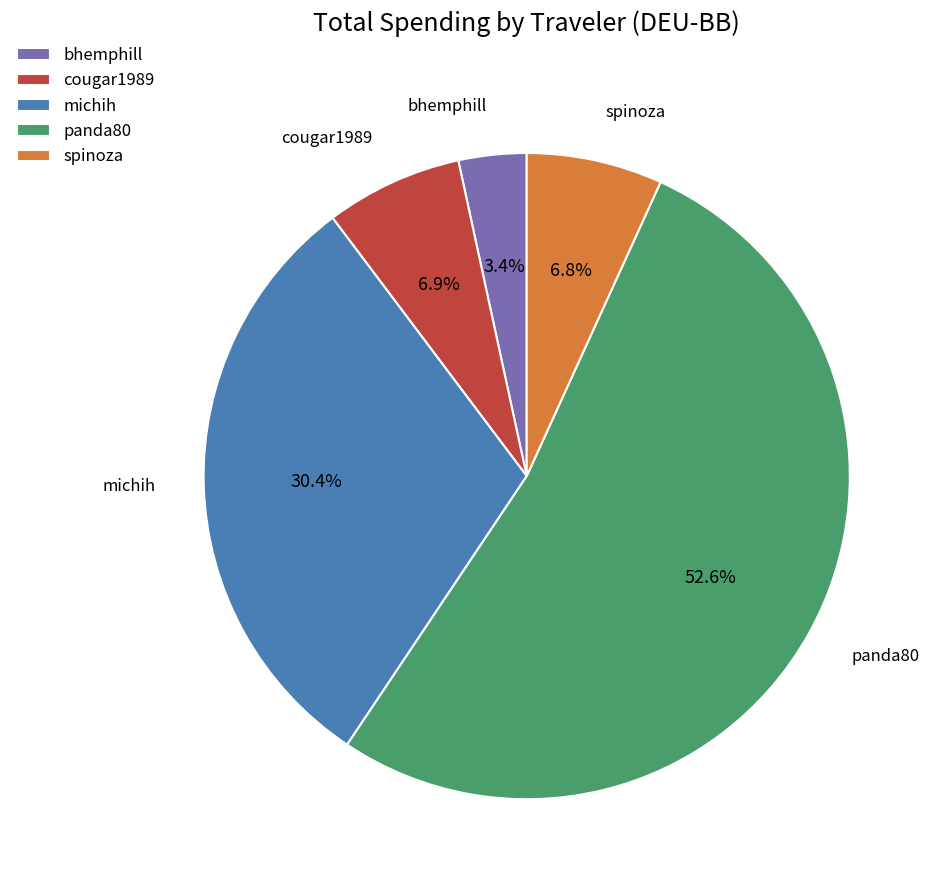

Does cougar1989 account for over 50% of the chart?

No